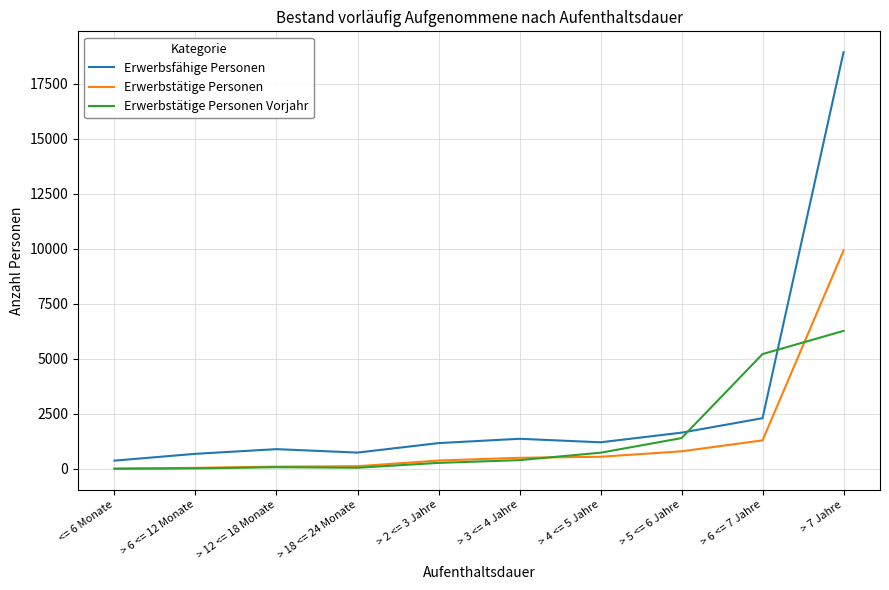

What is the difference between the Erwerbsfähige Personen values at > 3 <= 4 Jahre and > 6 <= 7 Jahre?

936